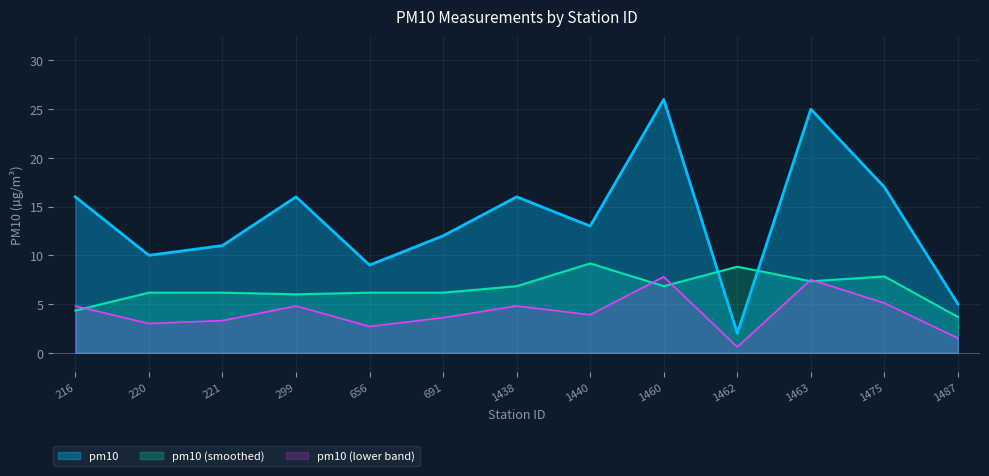

What is the sum of all values?

178